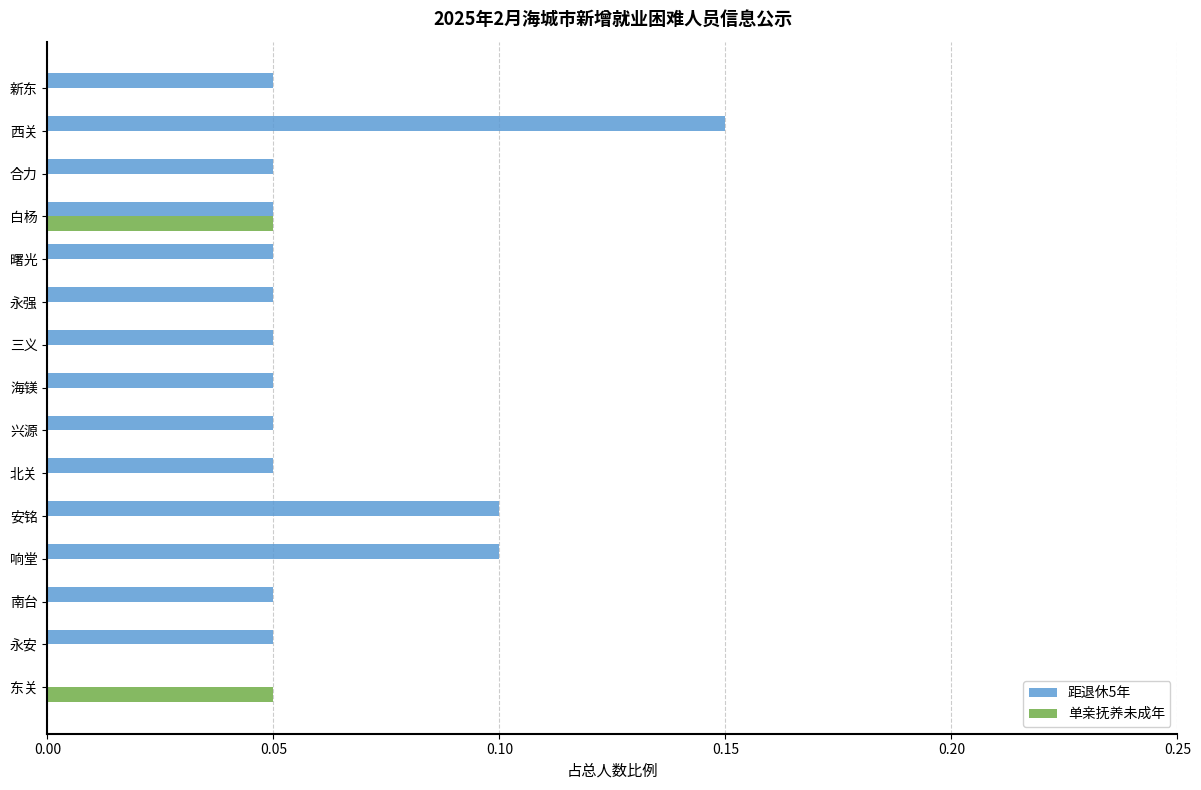

The 距退休5年 series shows 0.0 at 安铭. True or false?

False